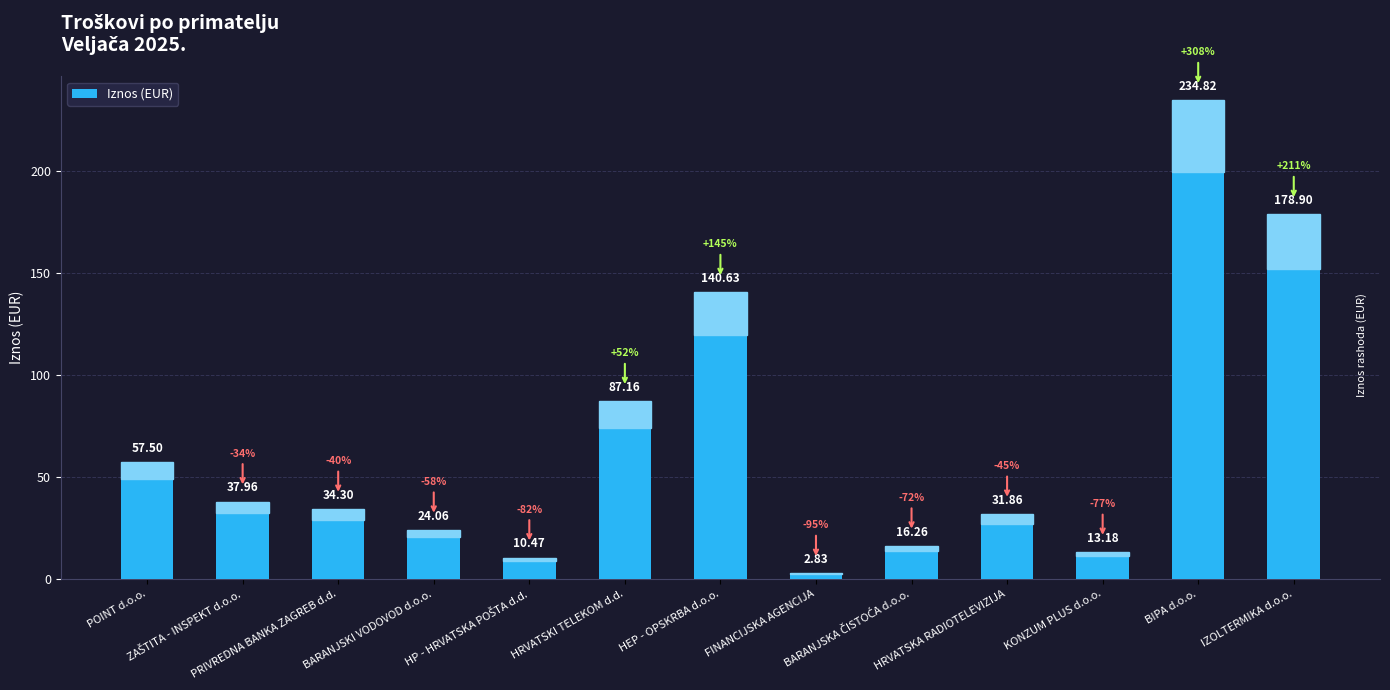

What is the average value?

66.9